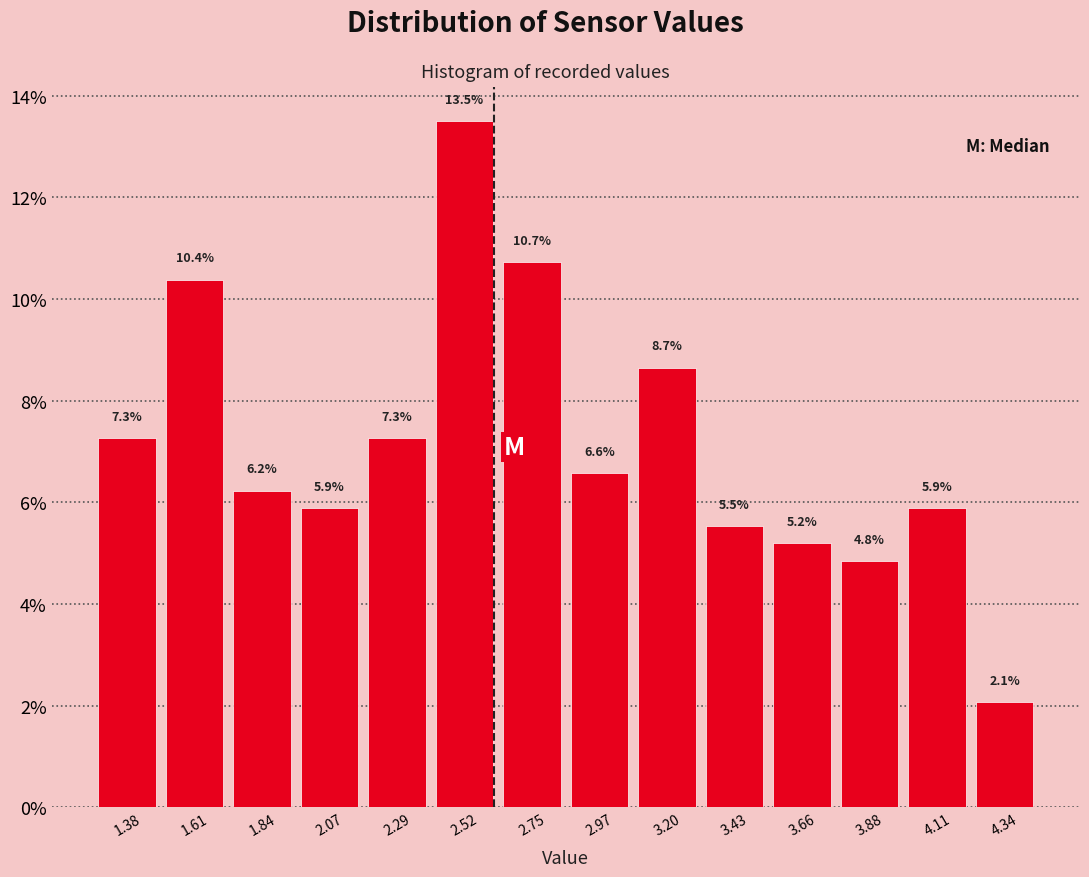

Reading left to right, transcribe this chart: for each bar, give the range it covers on the x-axis and its height. The bar edges are not printed on the chart, so give them approximately, as read against the axis.

1.25 to 1.50: 7.3
1.50 to 1.70: 10.4
1.70 to 1.95: 6.2
1.95 to 2.20: 5.9
2.20 to 2.40: 7.3
2.40 to 2.65: 13.5
2.65 to 2.85: 10.7
2.85 to 3.10: 6.6
3.10 to 3.30: 8.7
3.30 to 3.55: 5.5
3.55 to 3.75: 5.2
3.75 to 4.00: 4.8
4.00 to 4.20: 5.9
4.20 to 4.45: 2.1